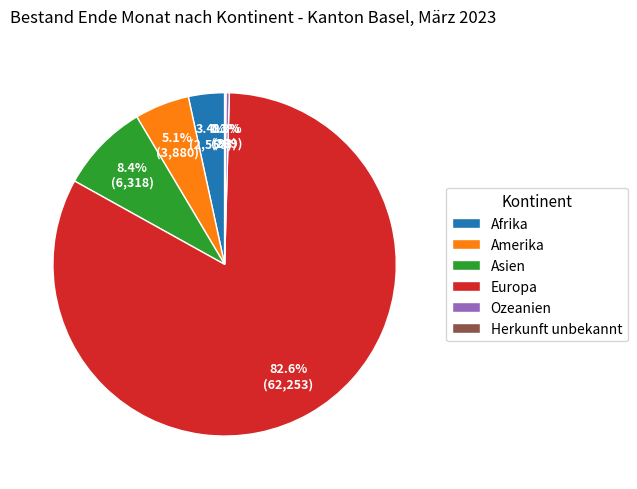

Is there a majority slice in this chart?

Yes